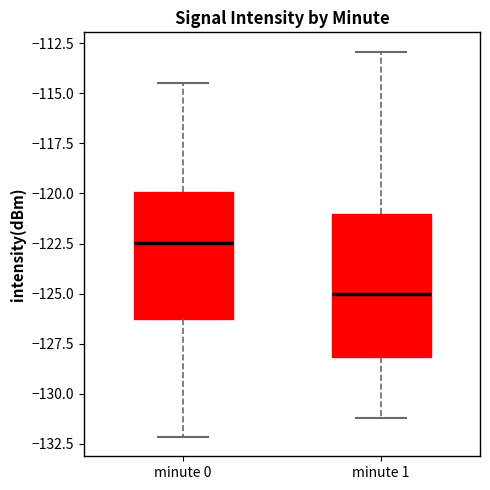

Reading left to right, transcribe this box plot: for each box, give where its median line is, the range the box spans, and where its two whiskers end, as read against the y-axis. The values are not printed on the chart, so give them approximately, as read against the axis.

minute 0: median -122.5, box -126.5 to -120.0, whiskers -132.0 to -114.5
minute 1: median -125.0, box -128.0 to -121.0, whiskers -131.0 to -113.0